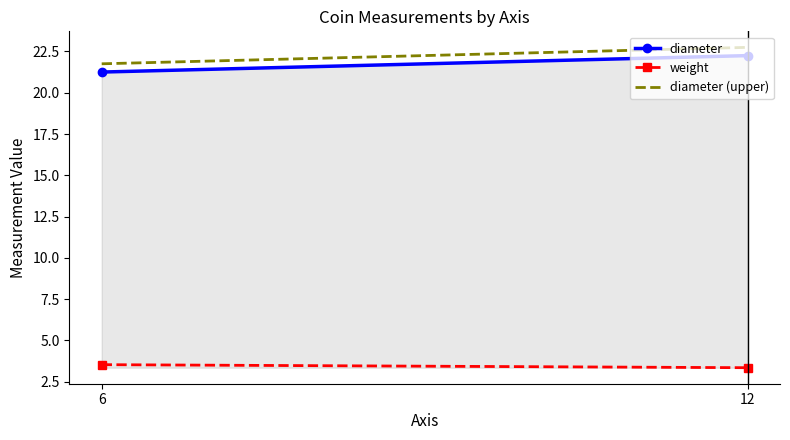

The value of weight at 12 is 4.4. True or false?

False